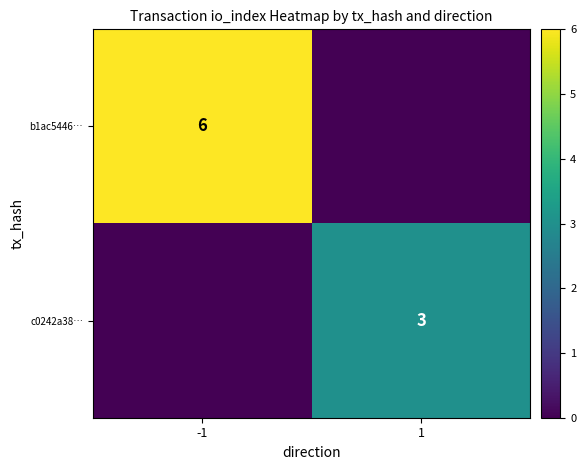

The b1ac5446… series shows 3 at -1. True or false?

False